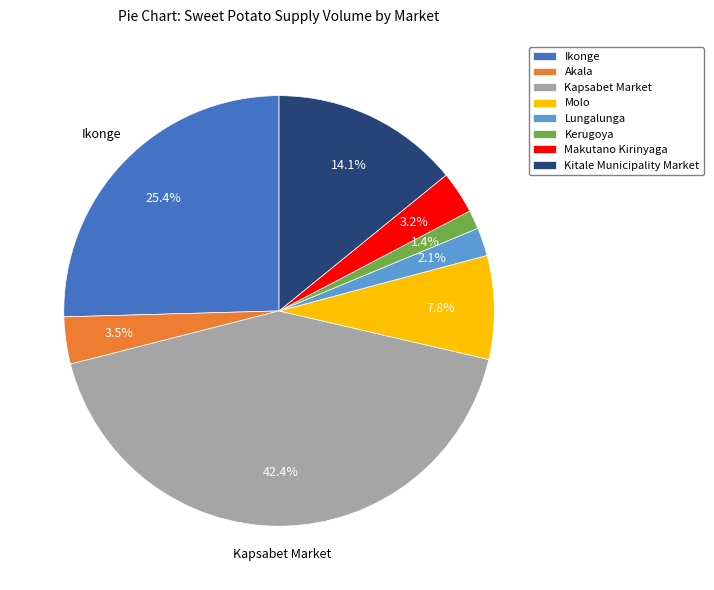

Which slice is the smallest?

Kerugoya